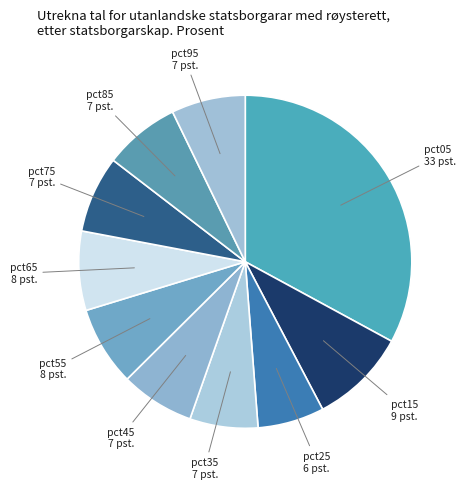

Count the number of slices in the pie.

10